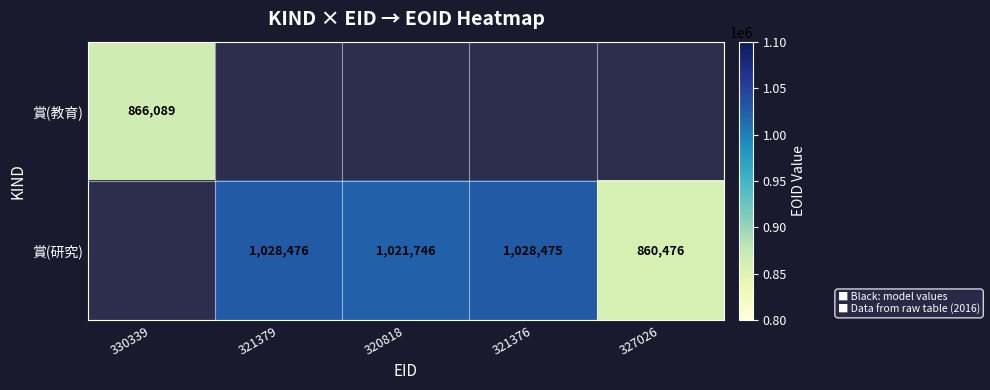

What is the difference between the 賞(研究) values at 321379 and 320818?

6730